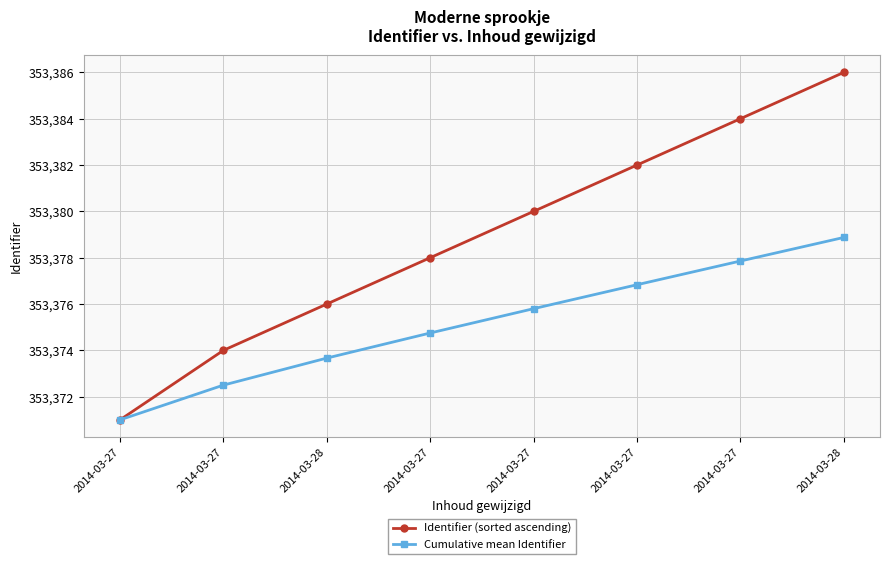

Reading left to right, what are all the values shown in this chart?

Identifier (sorted ascending): 2014-03-27=353371.0	2014-03-27=353374.0	2014-03-28=353376.0	2014-03-27=353378.0	2014-03-27=353380.0	2014-03-27=353382.0	2014-03-27=353384.0	2014-03-28=353386.0
Cumulative mean Identifier: 2014-03-27=353371.0	2014-03-27=353372.5	2014-03-28=353373.7	2014-03-27=353374.8	2014-03-27=353375.8	2014-03-27=353376.8	2014-03-27=353377.9	2014-03-28=353378.9